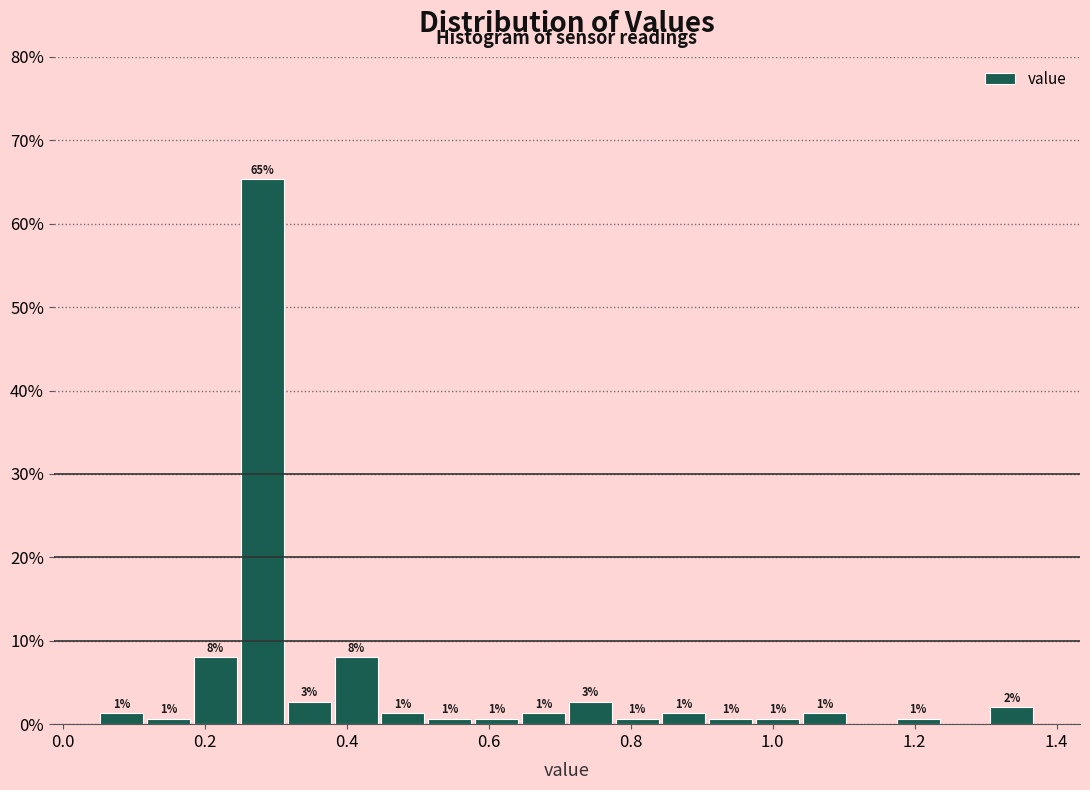

Around what value on the x-axis is the tallest bar? Give the approximate position of its centre, as read against the axis.

0.28